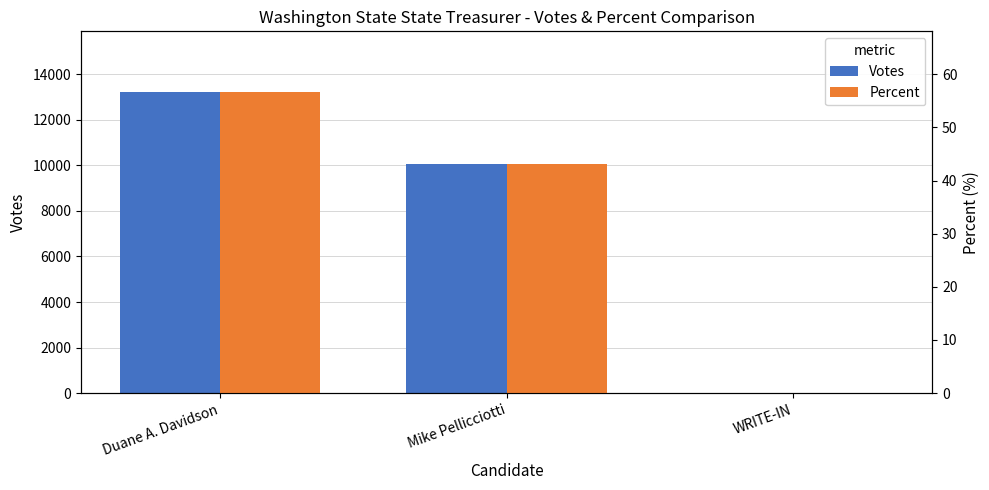

How many Votes values are between 23 and 13236?

3